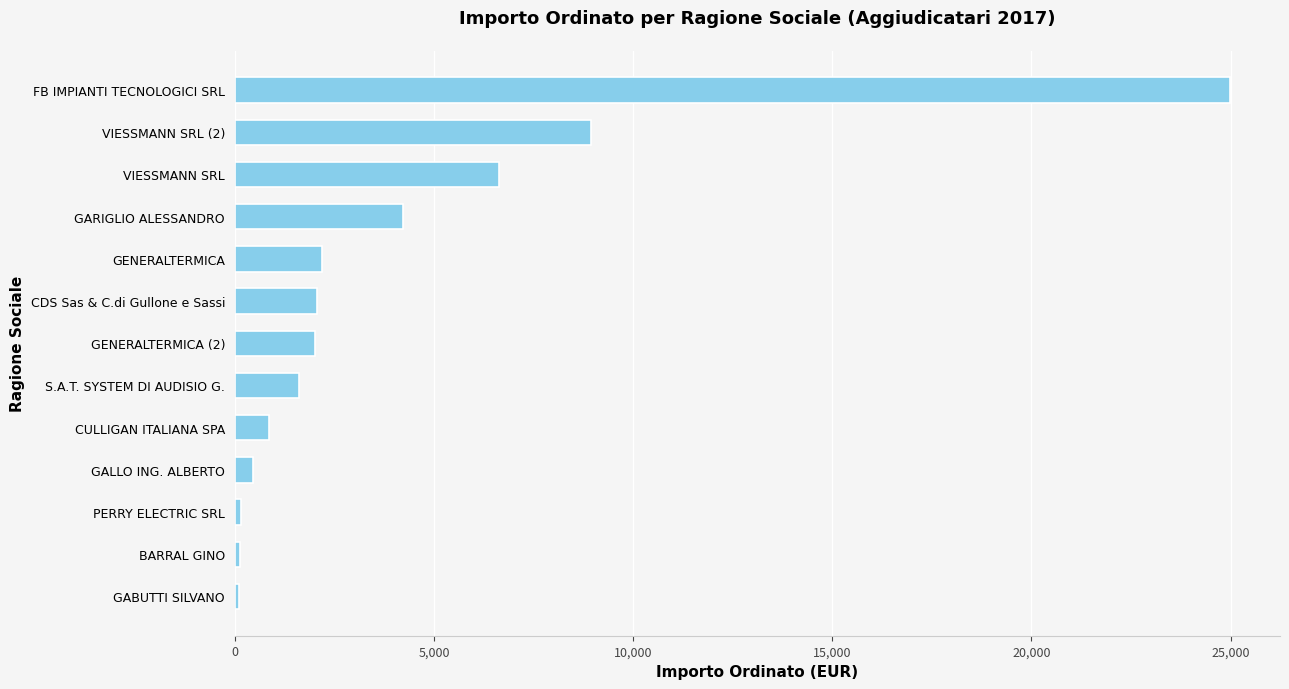

Are the bars grouped side by side (vs. stacked)?

No